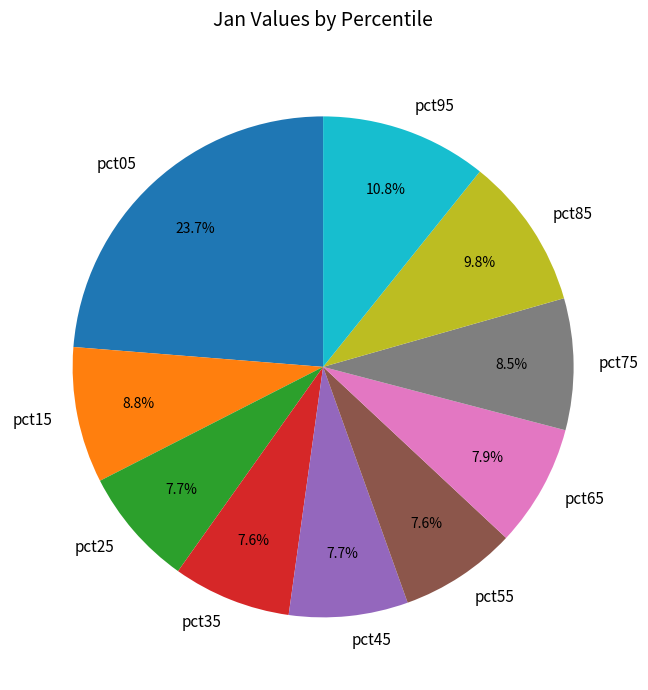

What percentage do pct65 and pct05 together represent?

31.6%